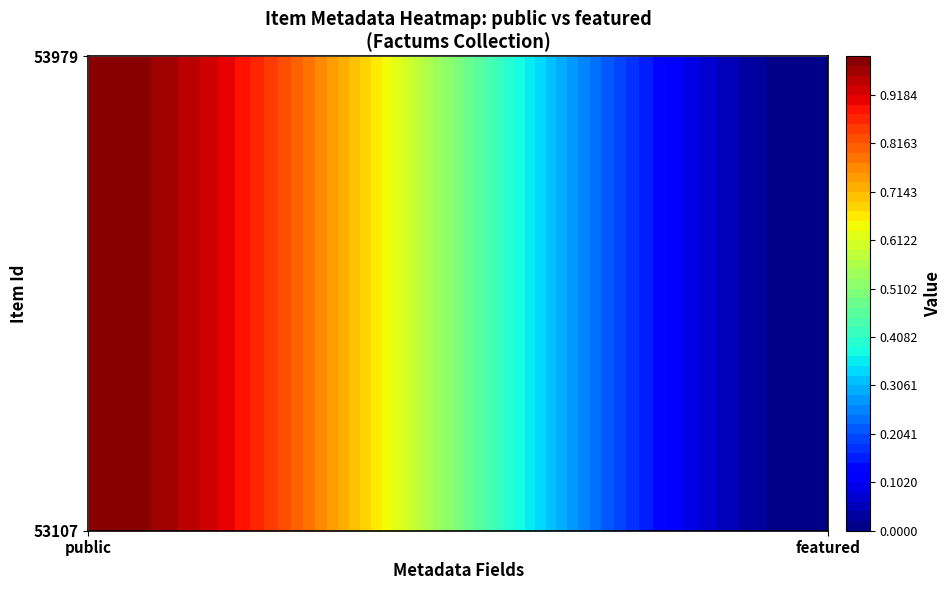

What is the sum of all 53979 values?

1